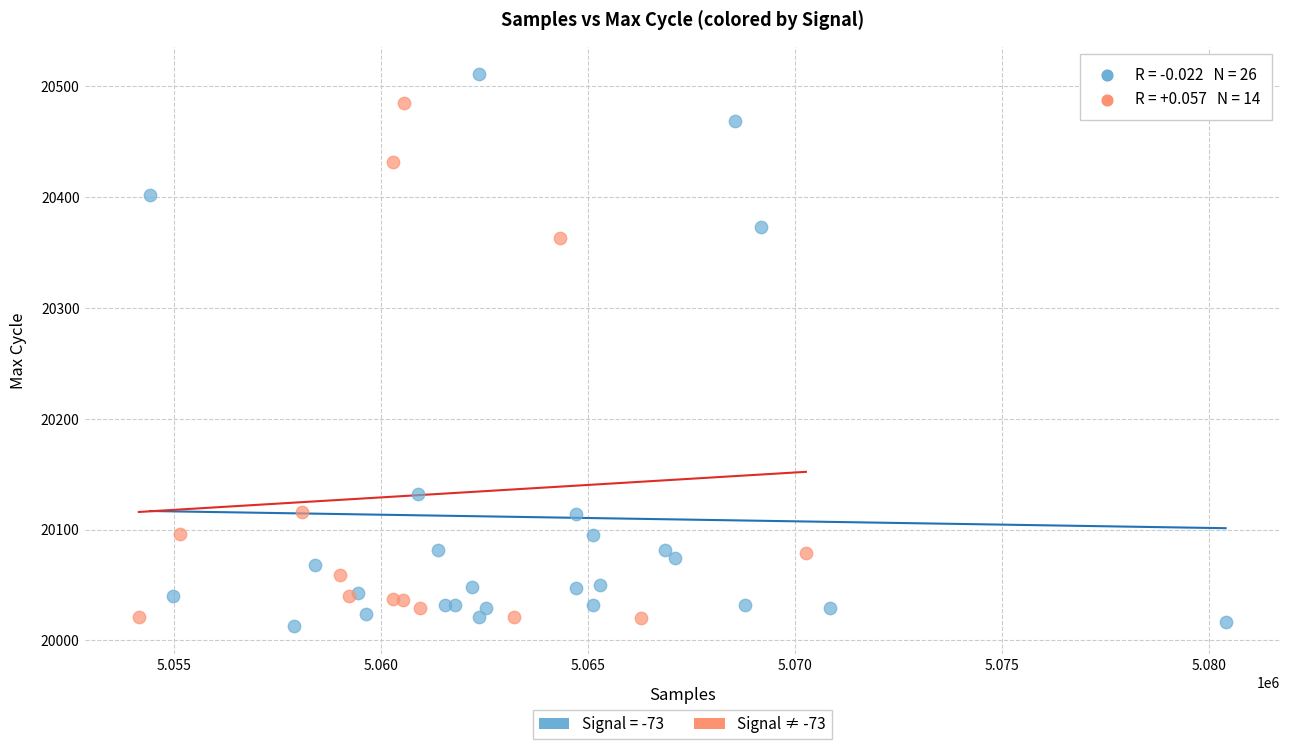

Which series has the largest Y range (max minus min)?

Signal = -73